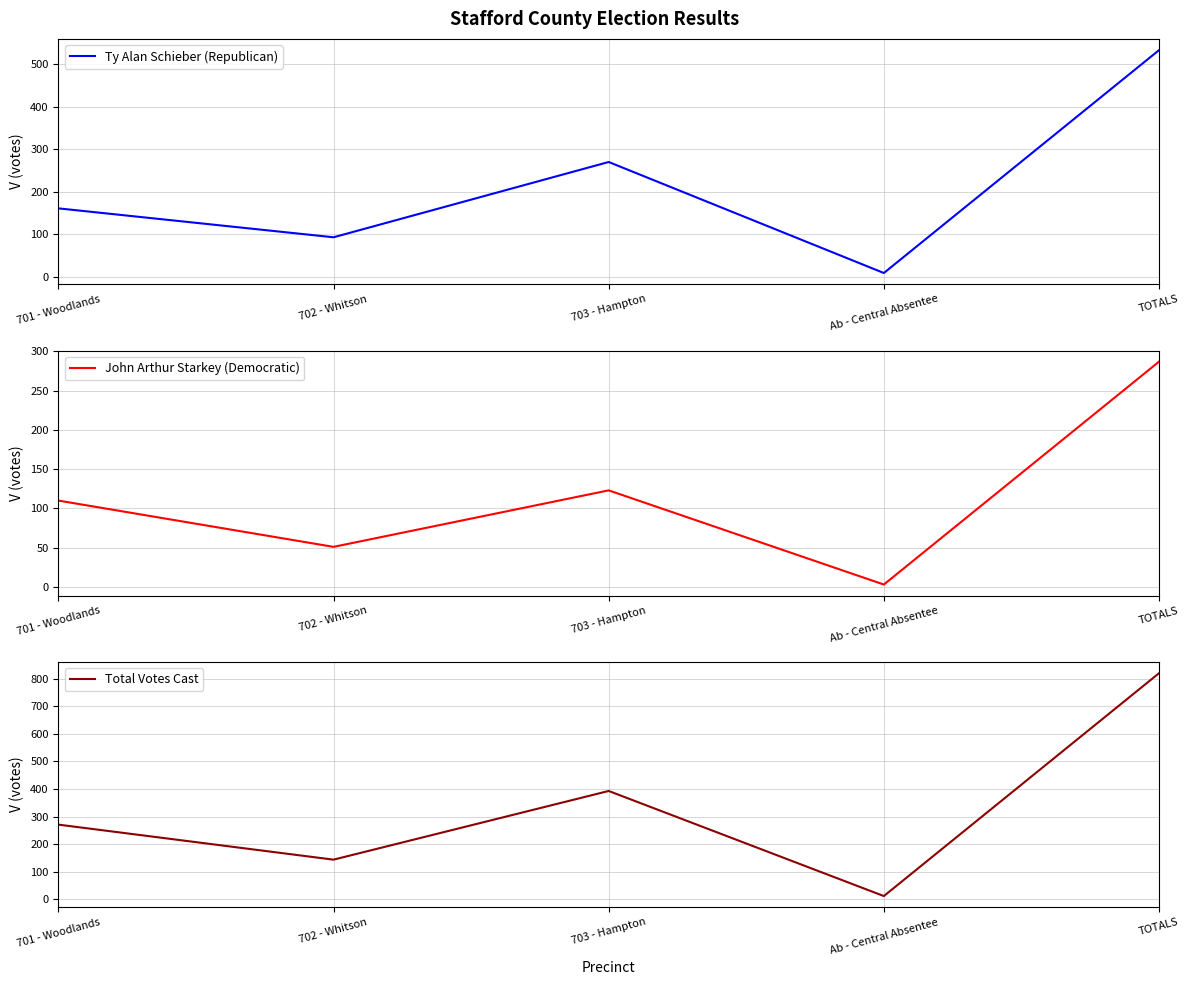

What is the difference between the maximum and second lowest values in the John Arthur Starkey (Democratic) series?

236